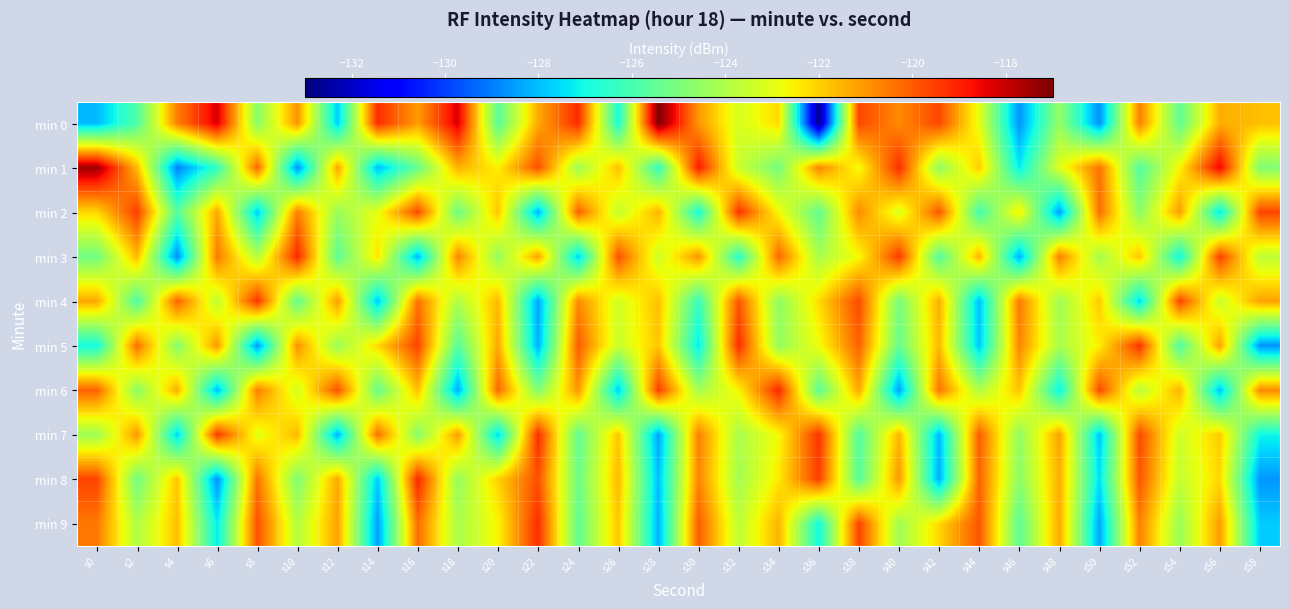

At s2, list the series in order from smallest to largest.

min 4, min 0, min 8, min 6, min 9, min 1, min 3, min 7, min 5, min 2